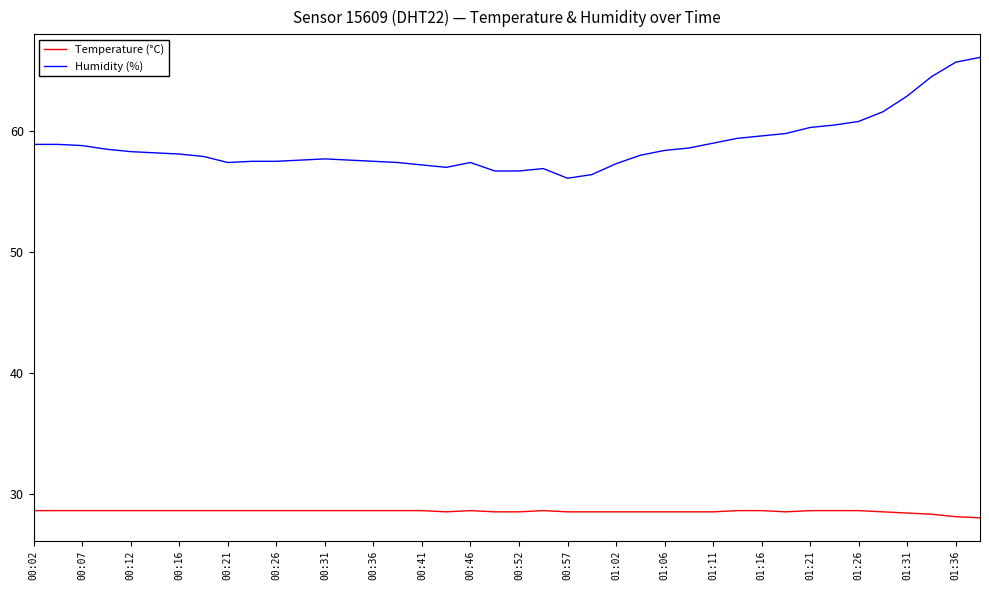

How many categories are shown in the chart?

40